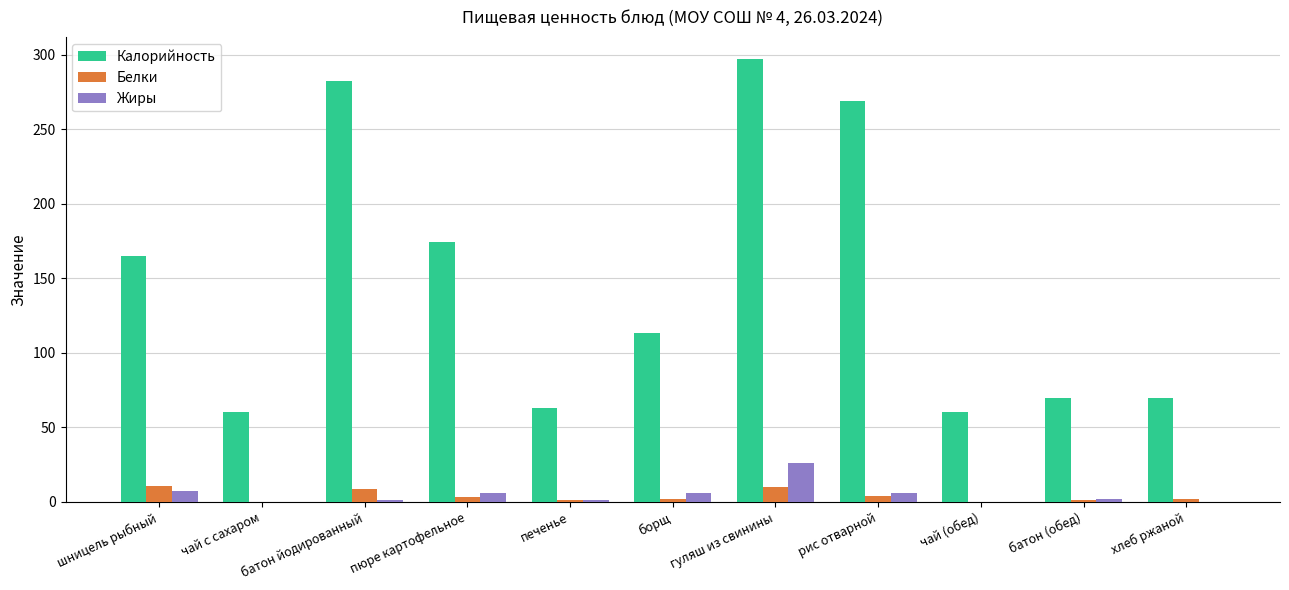

What is the total value across all series at чай с сахаром?

60